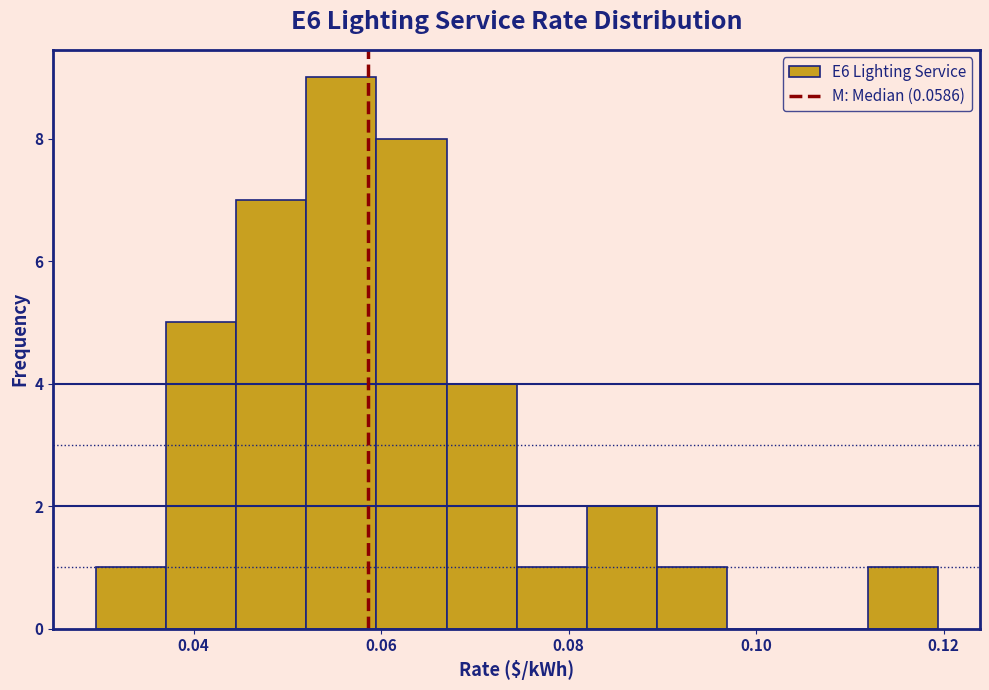

Read against the x-axis, roughly where is the centre of the tallest bar?

0.056